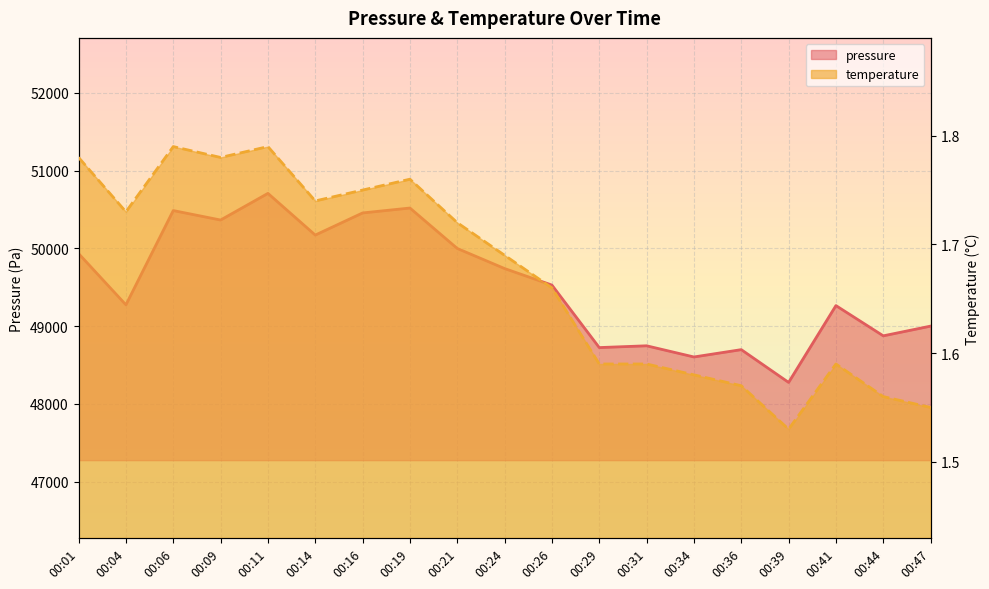

What is the total value across all series at 00:19?

50520.5